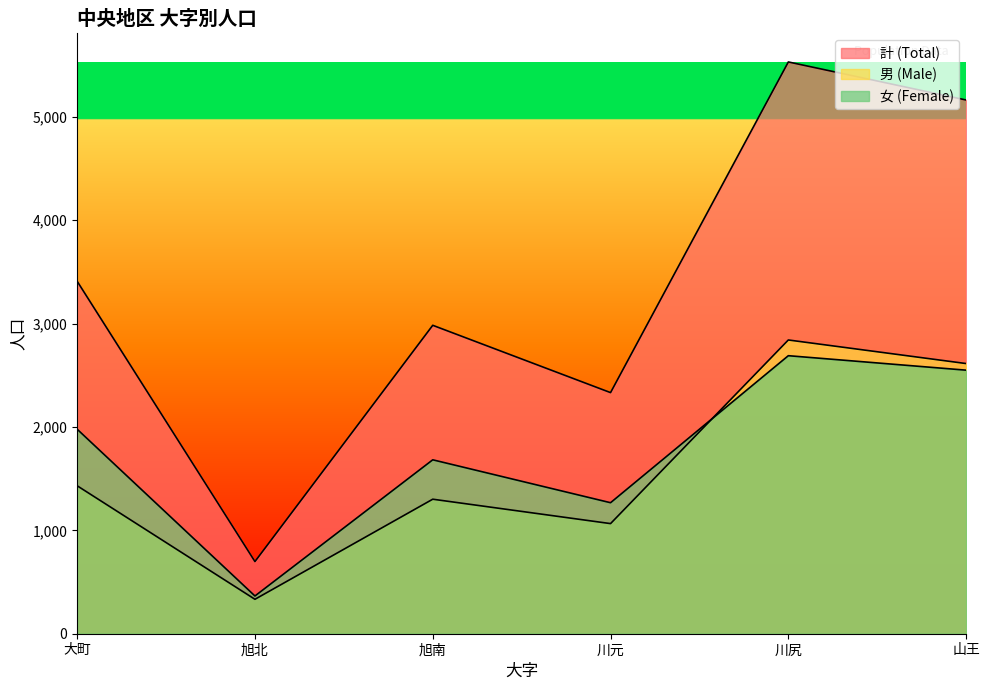

How many data points does each series have?

6